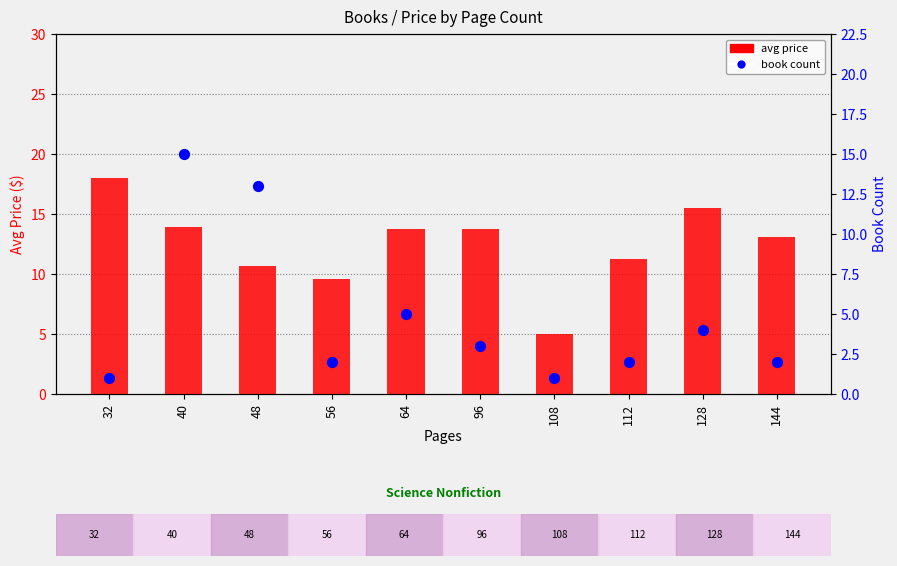

At which category is the sum across all series the highest?

40